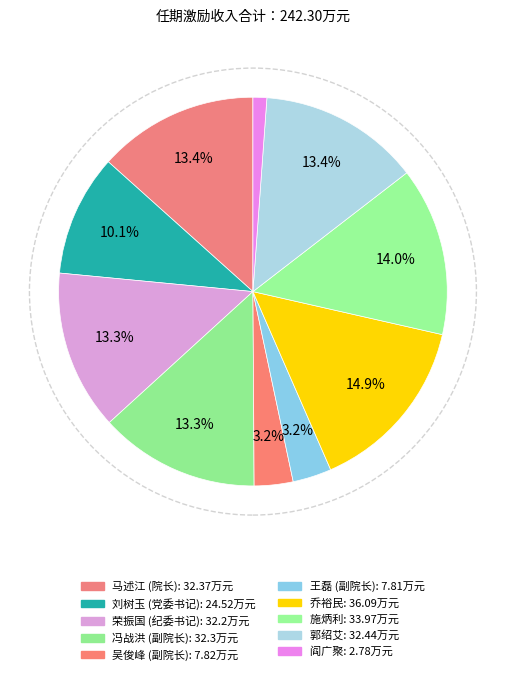

What percentage do 冯战洪 (副院长) and 荣振国 (纪委书记) together represent?

26.6%